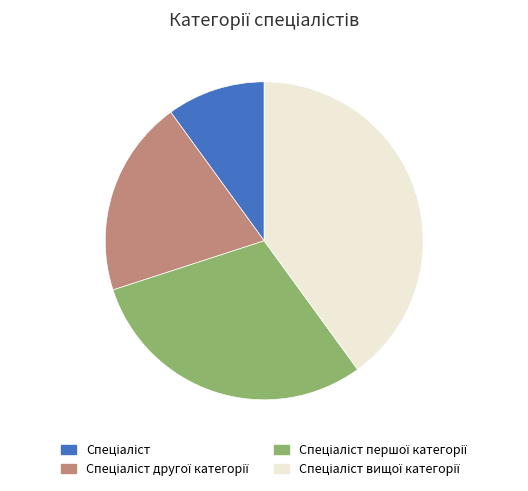

Is there a majority slice in this chart?

No